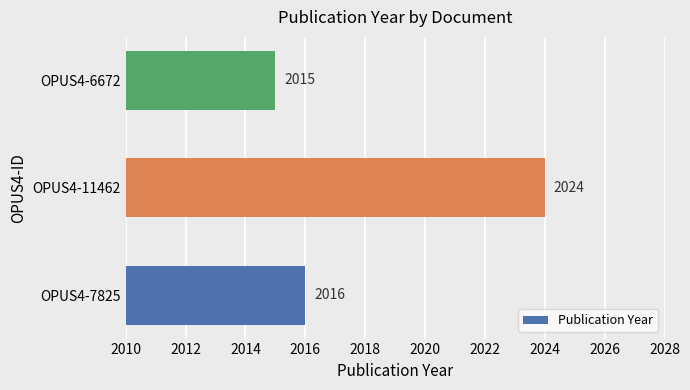

Count the values in the range 2015 to 2024.

3